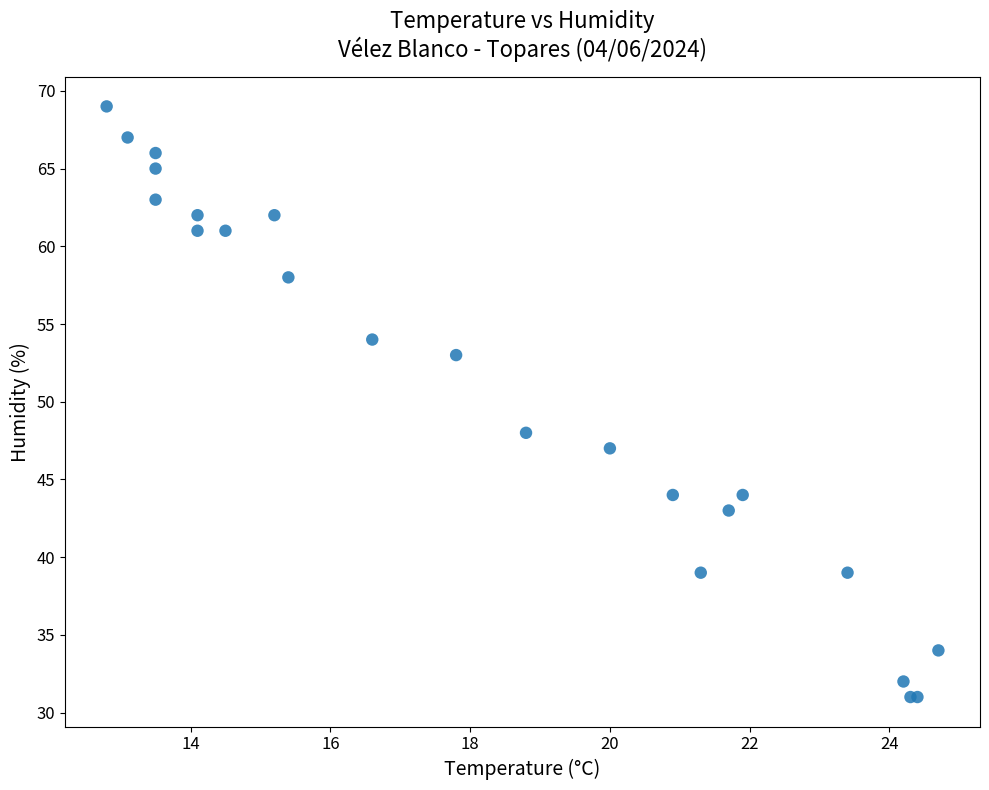

What Y value in the scatter plot is closest to 50?

48